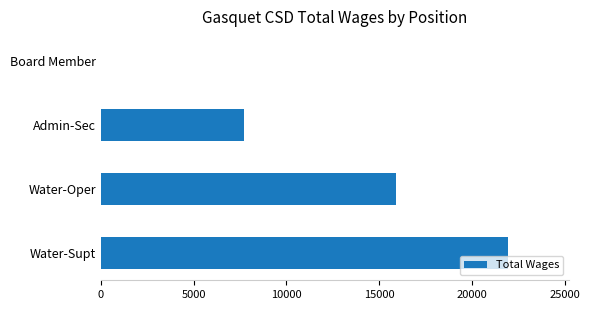

Count the values in the range 7740 to 21944.

3